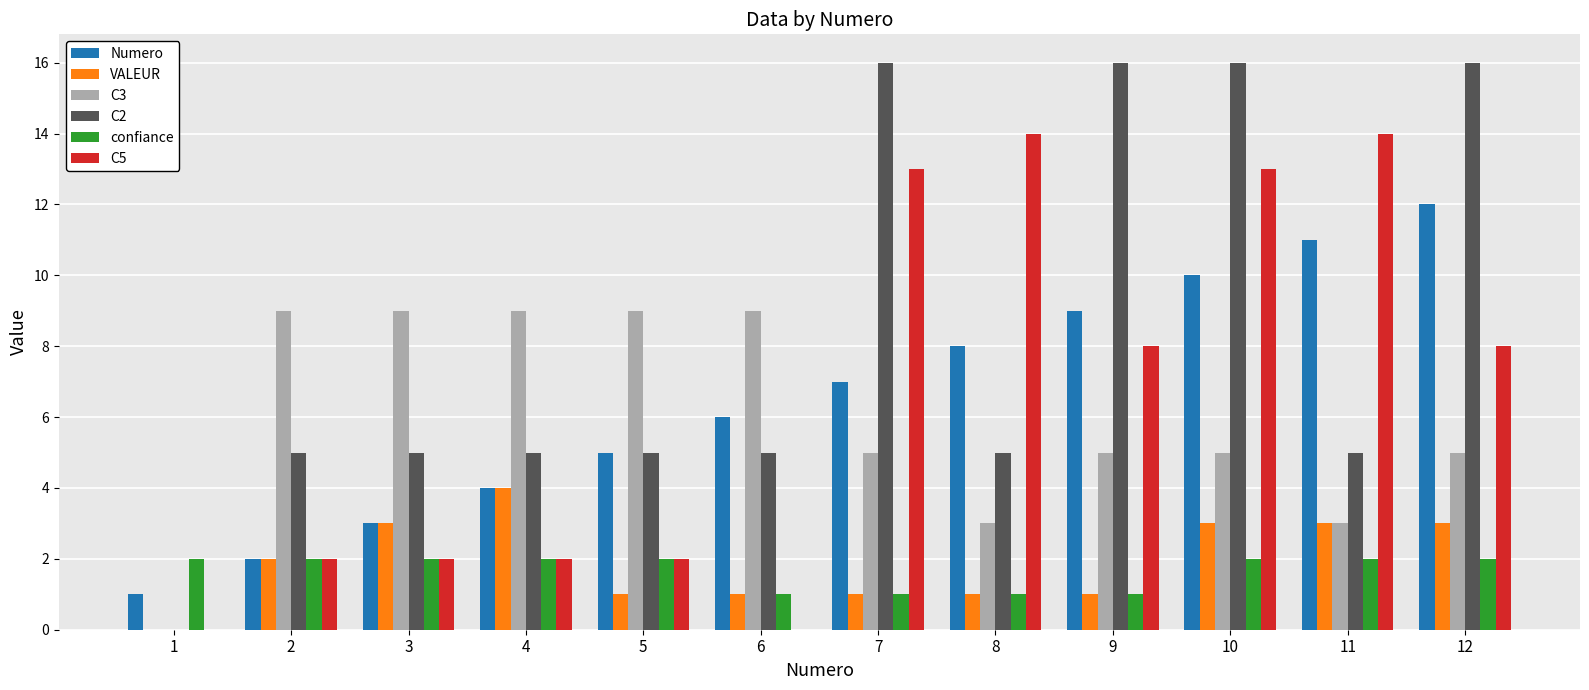

Which series has the largest total across all categories?

C2